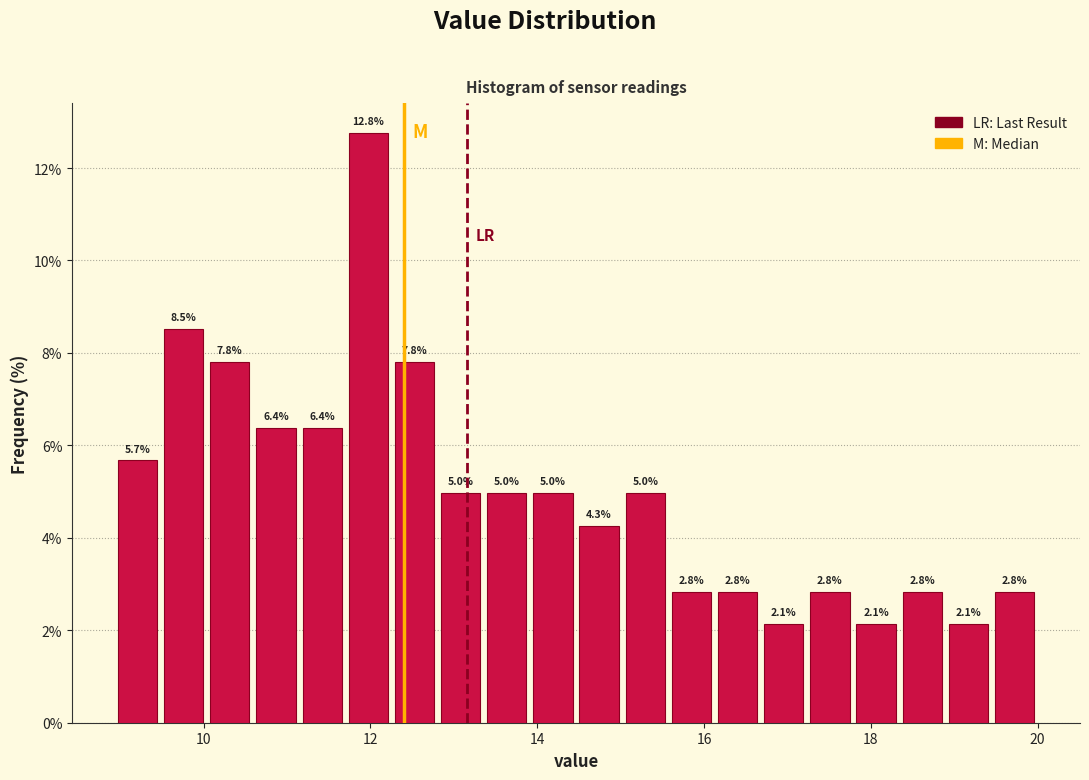

Read against the x-axis, roughly where is the centre of the tallest bar?

12.0